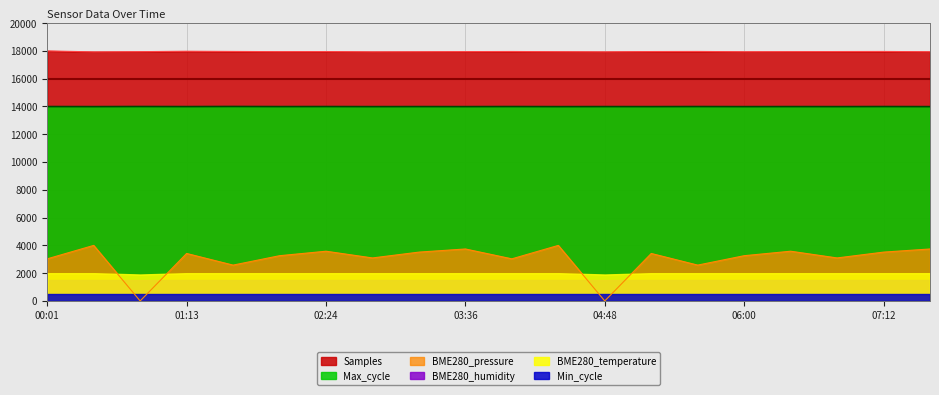

What is the value of the Max_cycle point at the 7th from the left?

13995.1